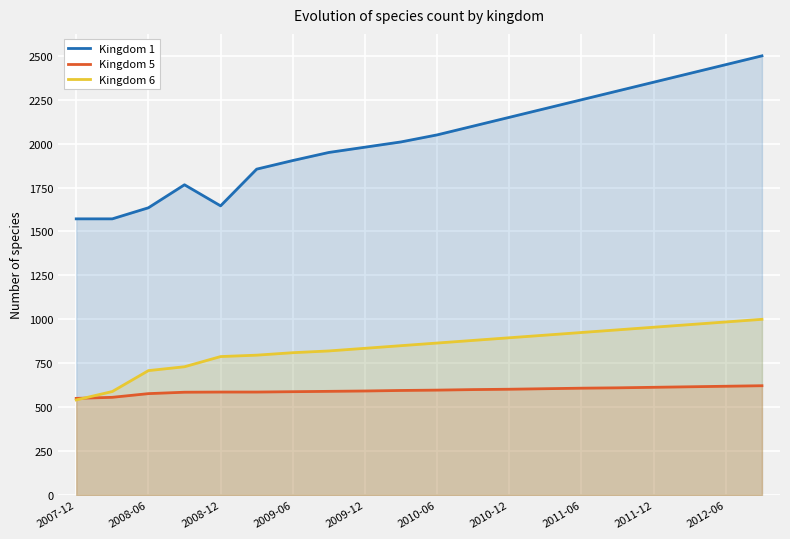

How many distinct data groups are displayed?

3